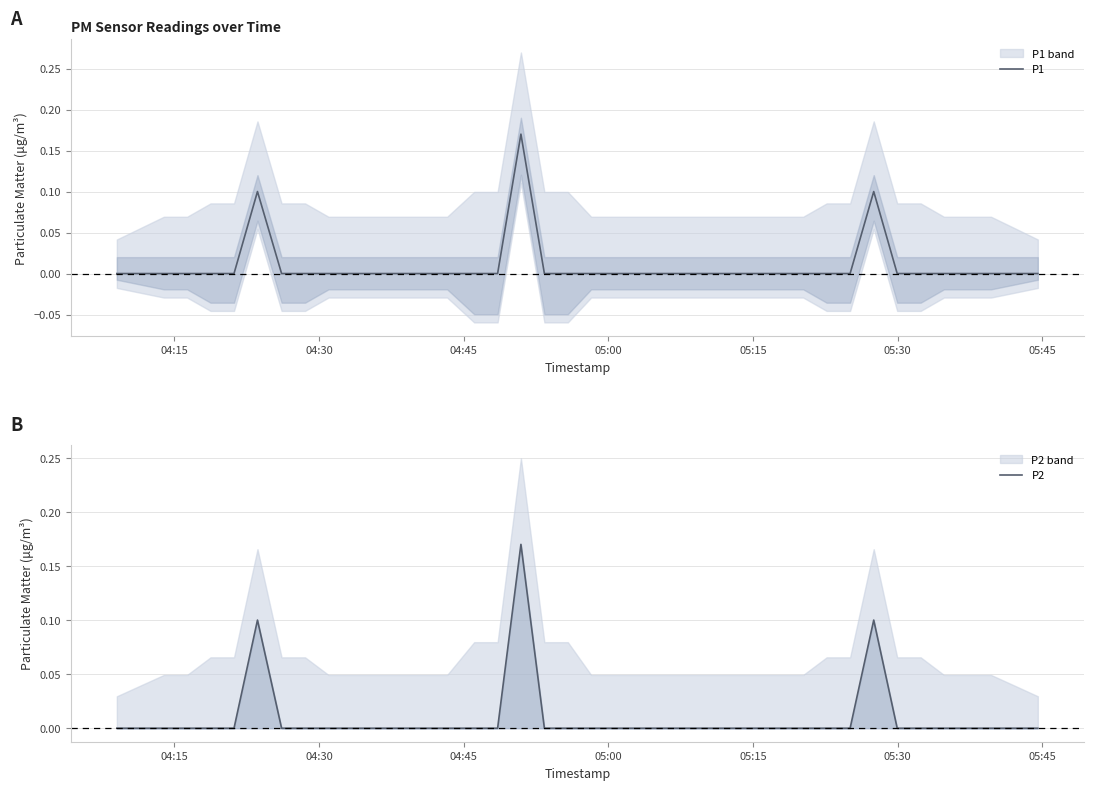

What position from the left is 05:15?

5